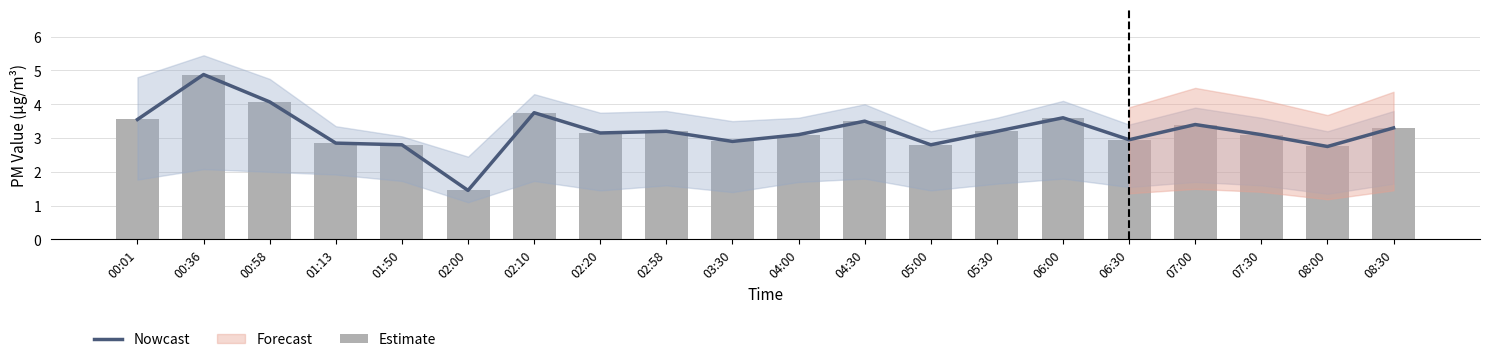

What is the difference between the maximum and minimum values in the Nowcast series?

3.4